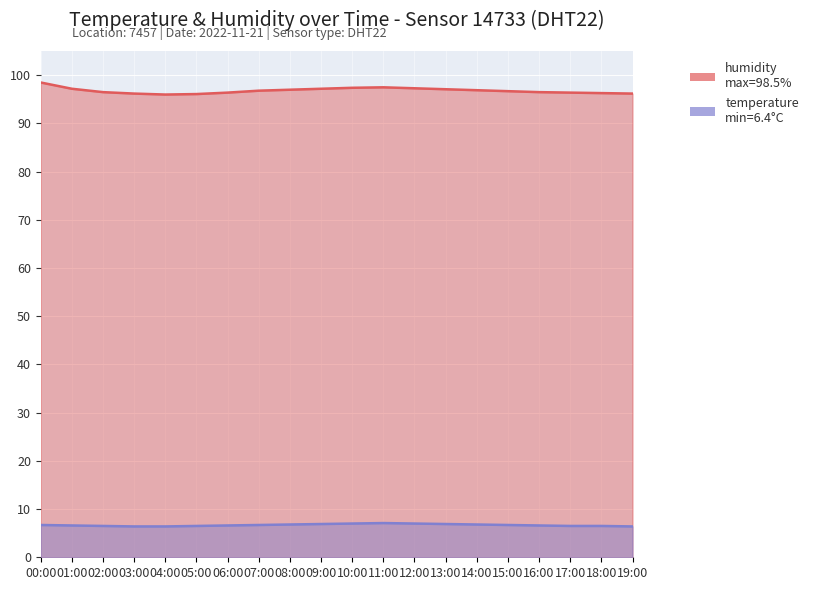

Reading left to right, extract all data points from this chart.

humidity: 98.5	97.2	96.5	96.2	96.0	96.1	96.4	96.8	97.0	97.2	97.4	97.5	97.3	97.1	96.9	96.7	96.5	96.4	96.3	96.2
temperature: 6.7	6.6	6.5	6.4	6.4	6.5	6.6	6.7	6.8	6.9	7.0	7.1	7.0	6.9	6.8	6.7	6.6	6.5	6.5	6.4